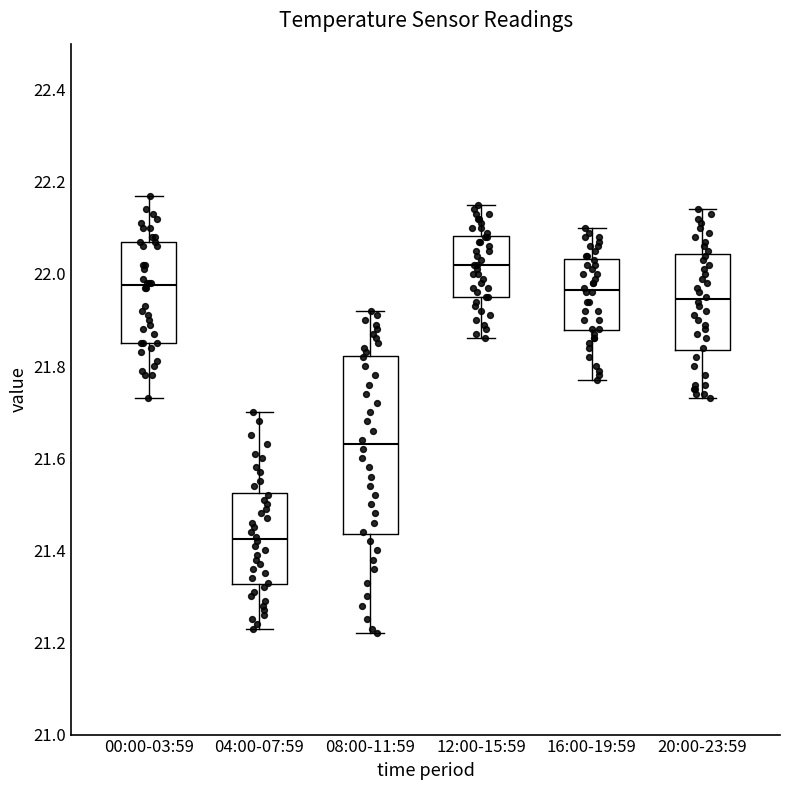

Which box's median line is the highest?

12:00-15:59